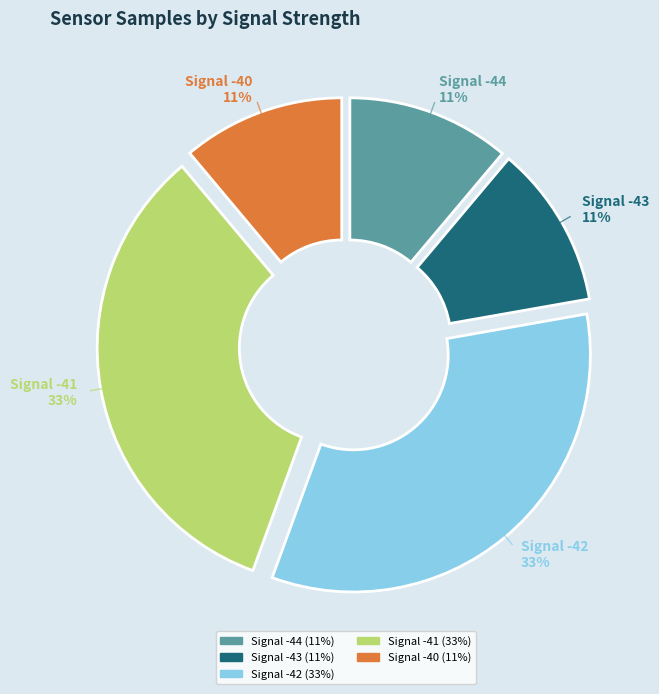

Combined, do Signal -44 and Signal -42 account for over 50%?

No